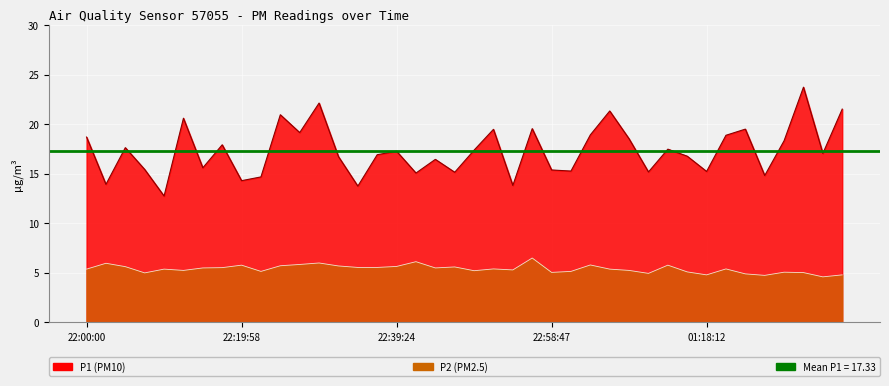

True or false: P2 and P1 intersect in this chart.

False